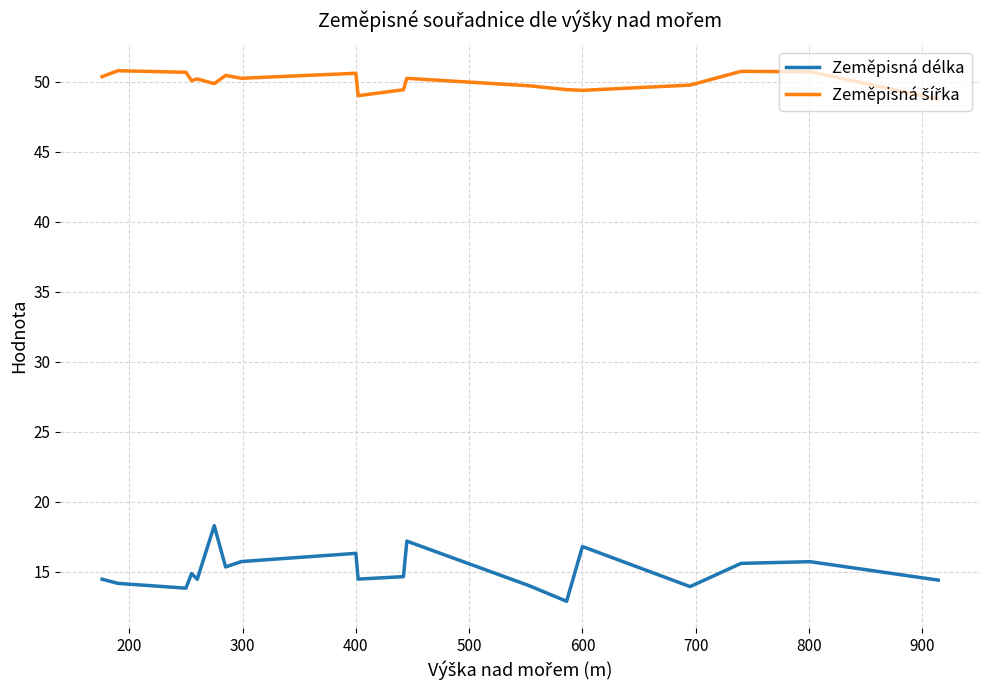

What is the greatest value displayed?

50.8